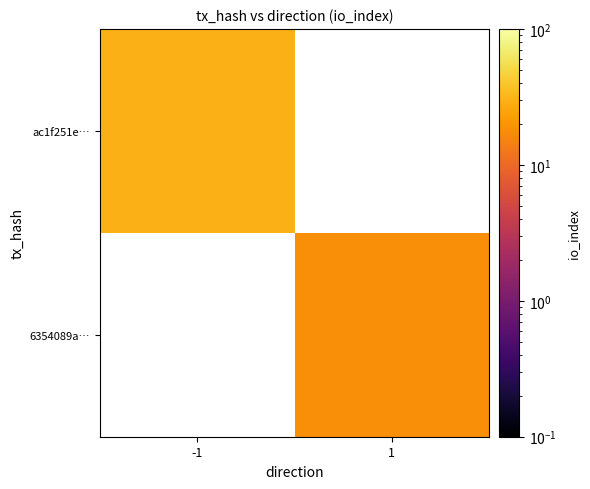

What is the total value across all series at -1?

30